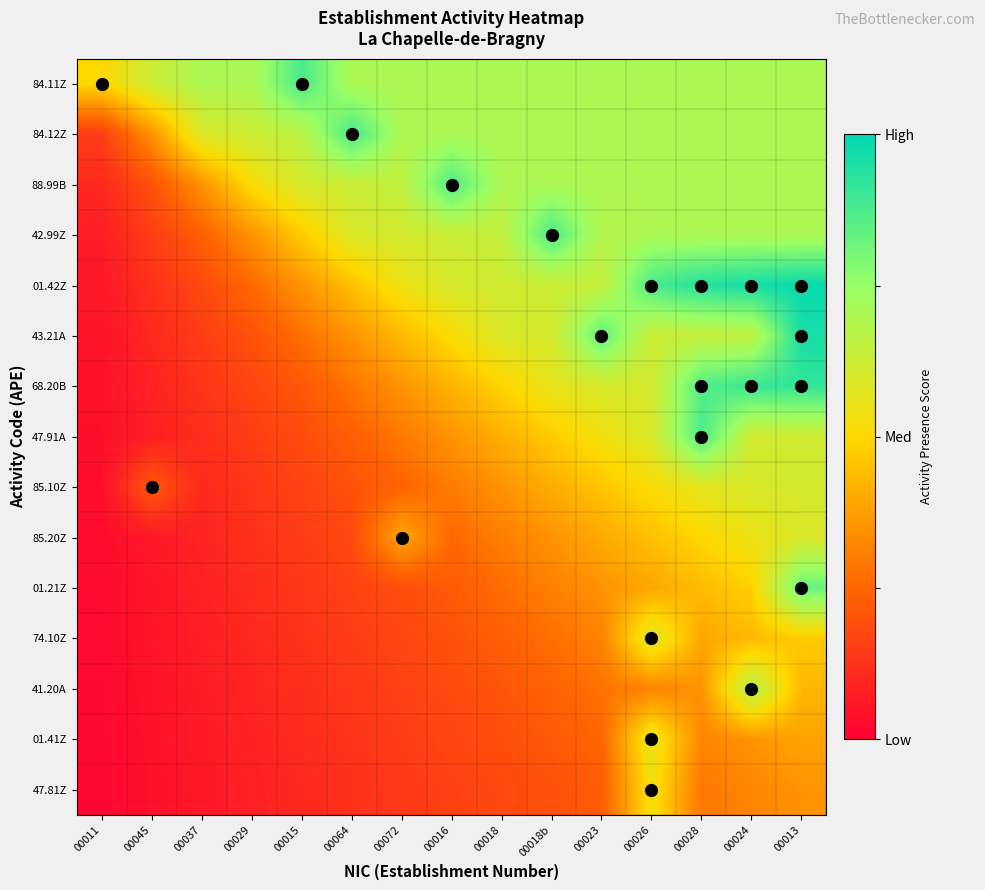

Reading right to left, extract all data points from this chart.

84.11Z: 00013=0.7	00024=0.7	00028=0.7	00026=0.7	00023=0.7	00018b=0.7	00018=0.7	00016=0.7	00072=0.7	00064=0.7	00015=0.9	00029=0.7	00037=0.7	00045=0.6	00011=0.5
84.12Z: 00013=0.7	00024=0.7	00028=0.7	00026=0.7	00023=0.7	00018b=0.7	00018=0.7	00016=0.7	00072=0.7	00064=0.9	00015=0.7	00029=0.6	00037=0.6	00045=0.4	00011=0.2
88.99B: 00013=0.7	00024=0.7	00028=0.7	00026=0.7	00023=0.7	00018b=0.7	00018=0.7	00016=0.9	00072=0.7	00064=0.6	00015=0.6	00029=0.5	00037=0.4	00045=0.2	00011=0.1
42.99Z: 00013=0.7	00024=0.7	00028=0.7	00026=0.7	00023=0.7	00018b=0.9	00018=0.6	00016=0.6	00072=0.6	00064=0.6	00015=0.5	00029=0.4	00037=0.2	00045=0.2	00011=0.1
01.42Z: 00013=1.0	00024=1.0	00028=0.9	00026=0.9	00023=0.6	00018b=0.6	00018=0.6	00016=0.6	00072=0.5	00064=0.4	00015=0.4	00029=0.3	00037=0.2	00045=0.1	00011=0.1
43.21A: 00013=1.0	00024=0.7	00028=0.6	00026=0.6	00023=0.8	00018b=0.6	00018=0.6	00016=0.5	00072=0.4	00064=0.4	00015=0.3	00029=0.2	00037=0.2	00045=0.1	00011=0.1
68.20B: 00013=0.9	00024=0.9	00028=0.9	00026=0.6	00023=0.6	00018b=0.6	00018=0.5	00016=0.4	00072=0.4	00064=0.3	00015=0.2	00029=0.2	00037=0.1	00045=0.1	00011=0.0
47.91A: 00013=0.6	00024=0.6	00028=0.9	00026=0.6	00023=0.5	00018b=0.5	00018=0.4	00016=0.4	00072=0.3	00064=0.2	00015=0.2	00029=0.2	00037=0.1	00045=0.1	00011=0.0
85.10Z: 00013=0.6	00024=0.6	00028=0.6	00026=0.5	00023=0.5	00018b=0.4	00018=0.4	00016=0.3	00072=0.2	00064=0.2	00015=0.2	00029=0.1	00037=0.1	00045=0.2	00011=0.0
85.20Z: 00013=0.6	00024=0.5	00028=0.5	00026=0.4	00023=0.4	00018b=0.4	00018=0.3	00016=0.3	00072=0.4	00064=0.2	00015=0.2	00029=0.1	00037=0.1	00045=0.1	00011=0.0
01.21Z: 00013=0.8	00024=0.5	00028=0.4	00026=0.4	00023=0.4	00018b=0.3	00018=0.3	00016=0.2	00072=0.2	00064=0.2	00015=0.1	00029=0.1	00037=0.1	00045=0.1	00011=0.0
74.10Z: 00013=0.5	00024=0.4	00028=0.4	00026=0.6	00023=0.3	00018b=0.3	00018=0.2	00016=0.2	00072=0.2	00064=0.2	00015=0.1	00029=0.1	00037=0.1	00045=0.1	00011=0.0
41.20A: 00013=0.4	00024=0.7	00028=0.4	00026=0.3	00023=0.3	00018b=0.2	00018=0.2	00016=0.2	00072=0.2	00064=0.1	00015=0.1	00029=0.1	00037=0.1	00045=0.0	00011=0.0
01.41Z: 00013=0.4	00024=0.4	00028=0.3	00026=0.6	00023=0.3	00018b=0.2	00018=0.2	00016=0.2	00072=0.2	00064=0.1	00015=0.1	00029=0.1	00037=0.1	00045=0.0	00011=0.0
47.81Z: 00013=0.4	00024=0.3	00028=0.3	00026=0.5	00023=0.2	00018b=0.2	00018=0.2	00016=0.2	00072=0.1	00064=0.1	00015=0.1	00029=0.1	00037=0.1	00045=0.0	00011=0.0